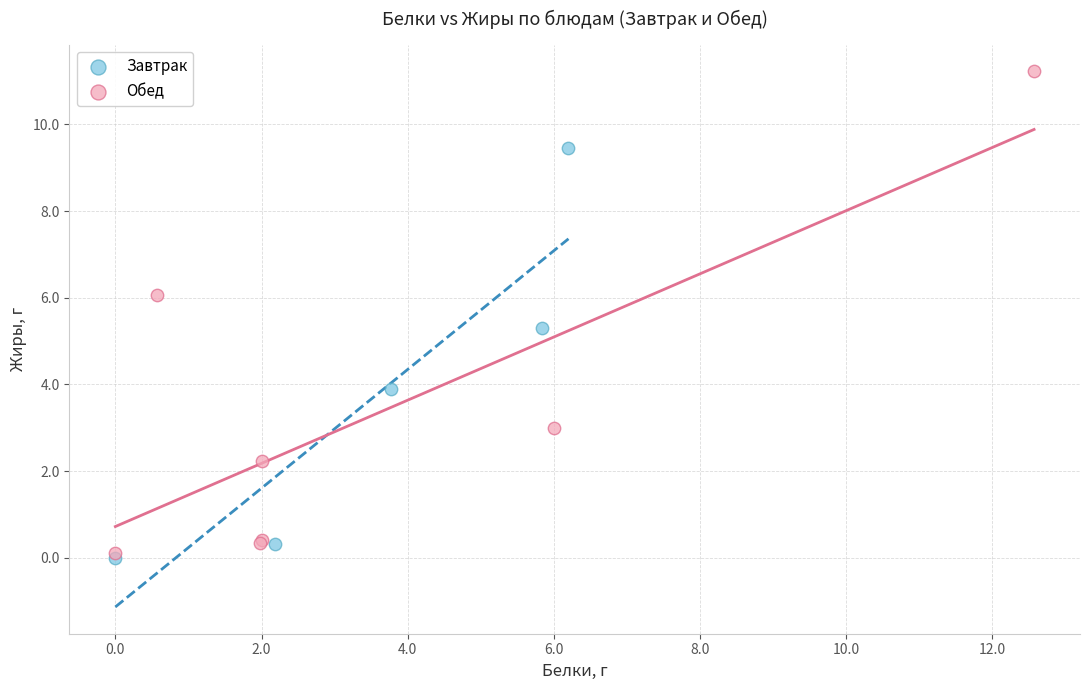

Which series has the largest Y range (max minus min)?

Обед